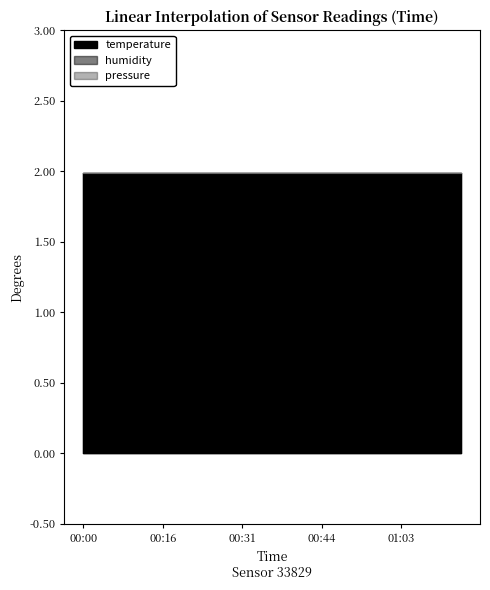

Which has a higher value, 00:03 or 00:38?

00:03